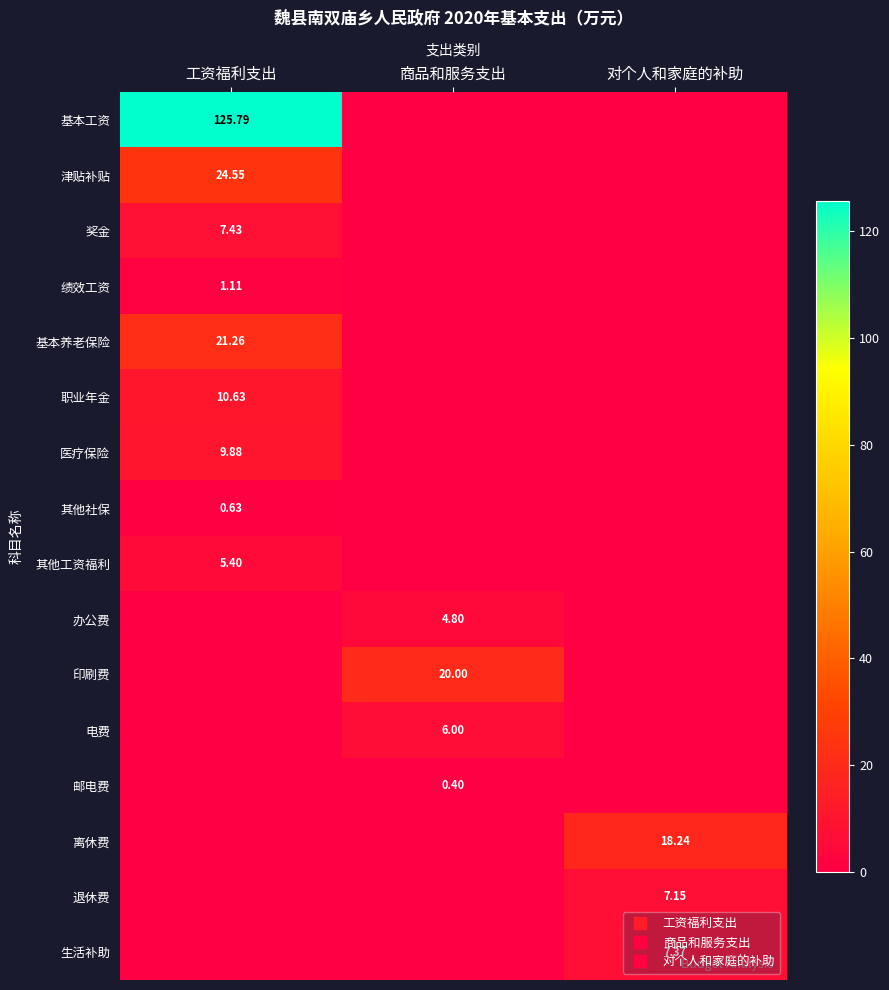

What is the difference between the 其他社保 values at 商品和服务支出 and 工资福利支出?

0.6